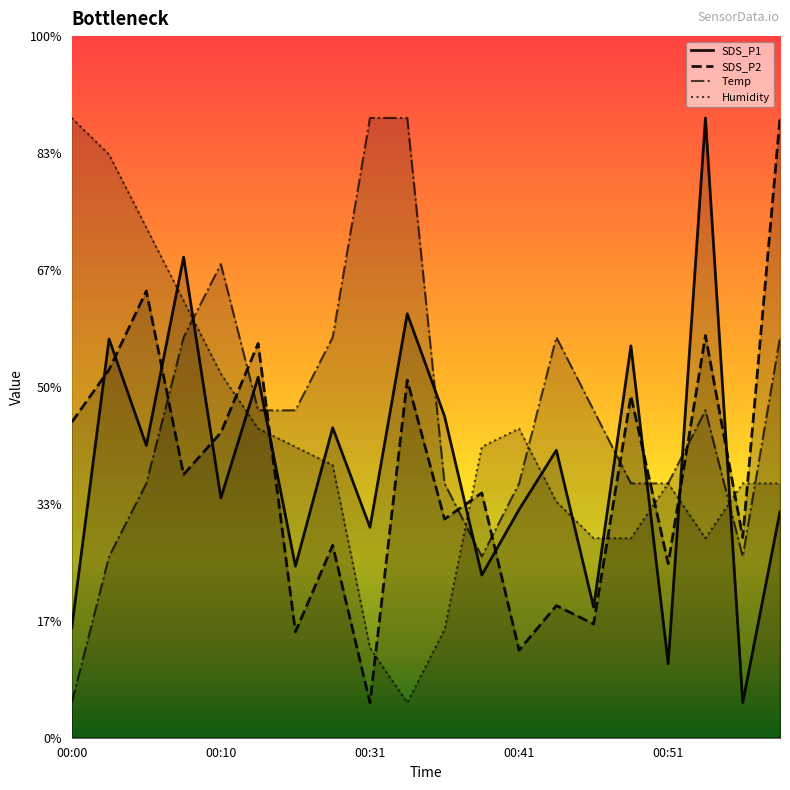

What are all the series names shown in the legend?

SDS_P1, SDS_P2, Temp, Humidity